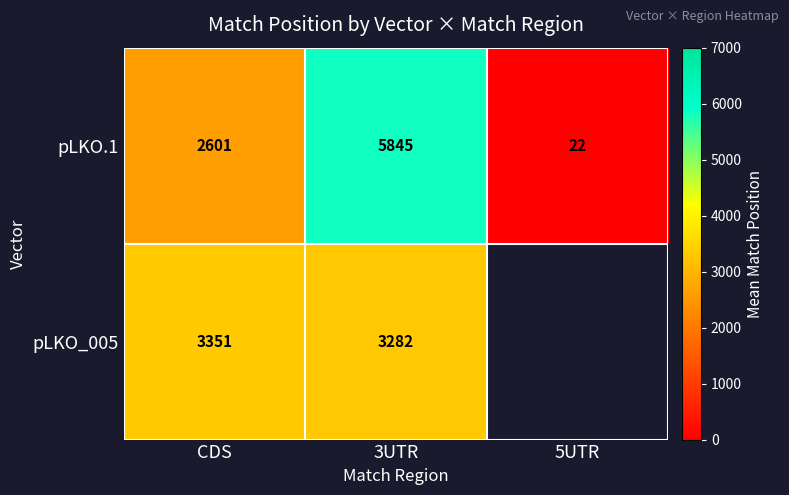

At which label does pLKO.1 reach its minimum?

5UTR